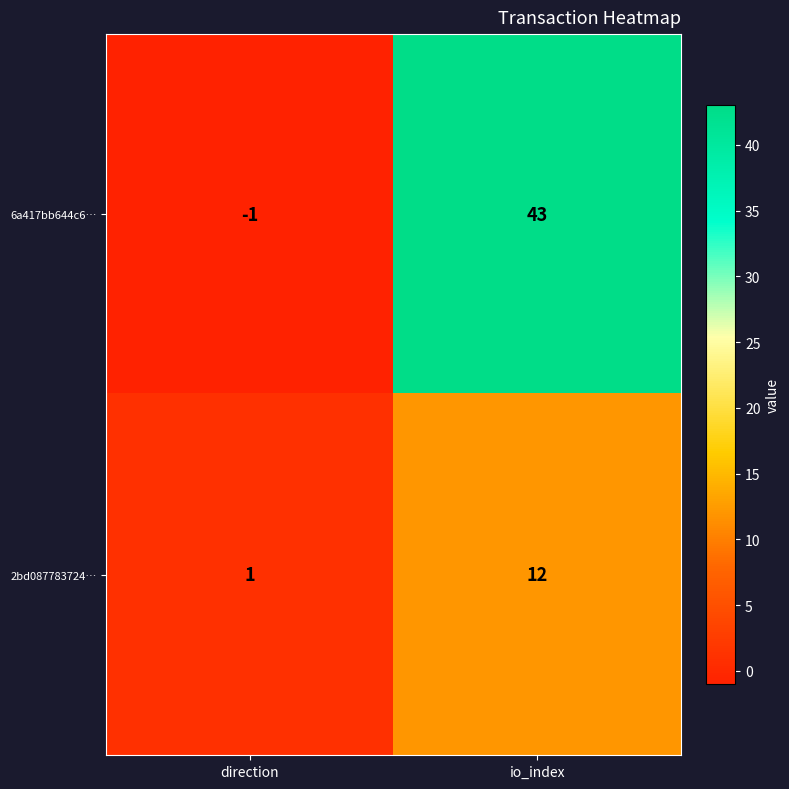

At which category does the chart reach its peak across all series?

io_index